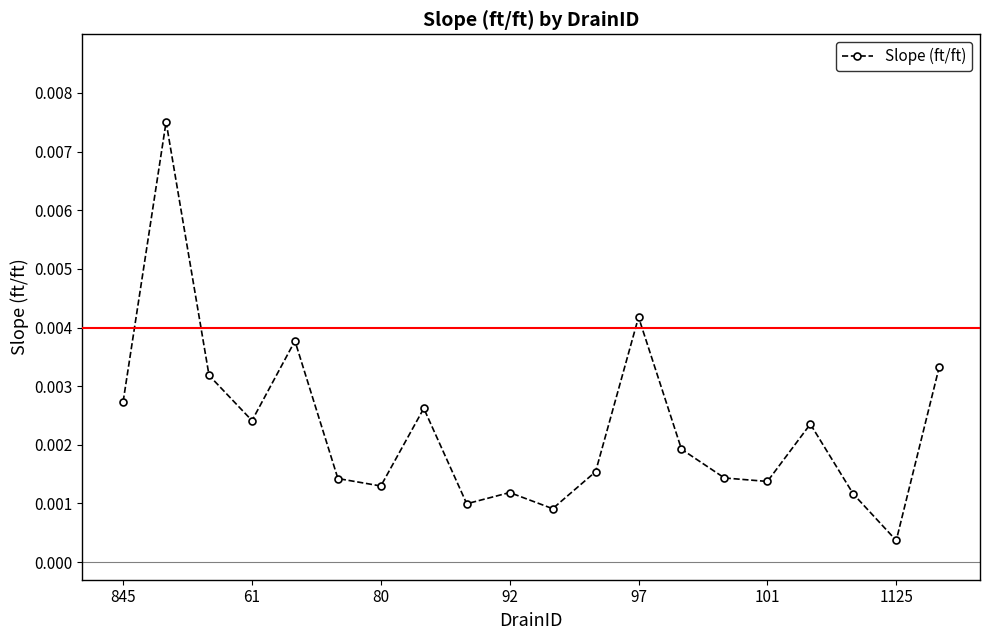

How many lines are shown in the chart?

1